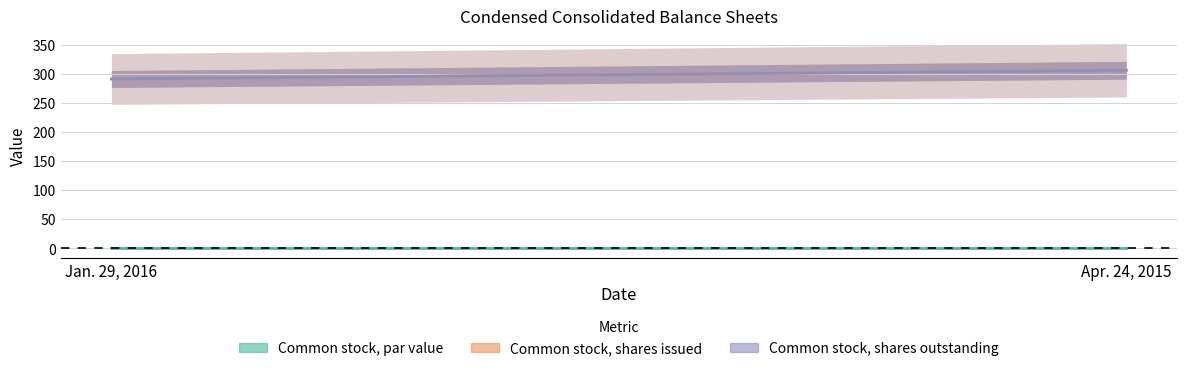

Reading right to left, transcribe all the data shown in this chart.

Common stock, par value: Apr. 24, 2015=0.0	Jan. 29, 2016=0.0
Common stock, shares issued: Apr. 24, 2015=306.0	Jan. 29, 2016=291.0
Common stock, shares outstanding: Apr. 24, 2015=306.0	Jan. 29, 2016=291.0